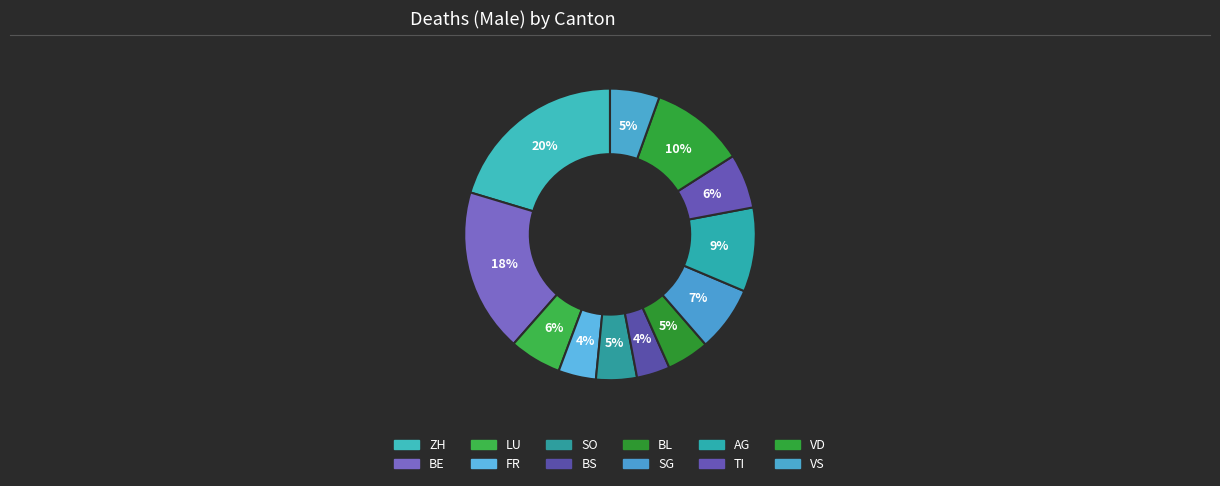

Which category has the smallest portion of the pie?

BS